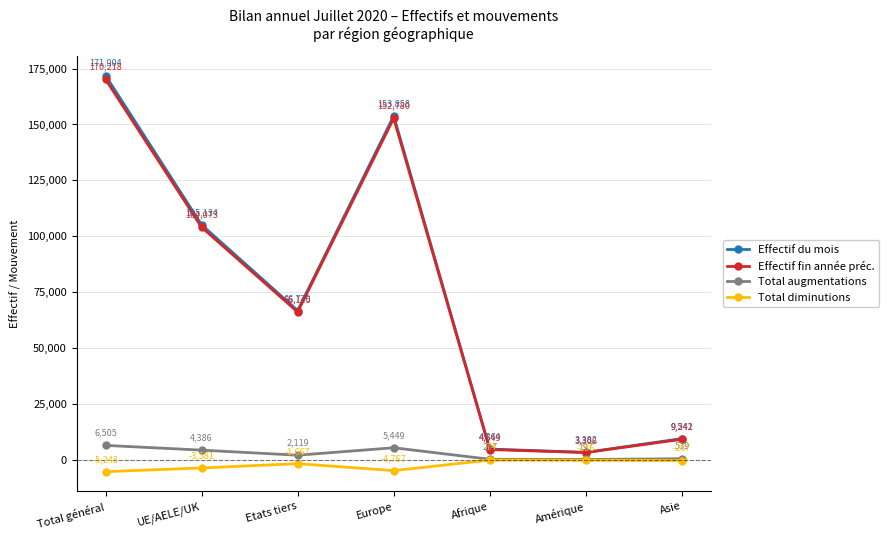

At which label does Total augmentations reach its peak?

Total général